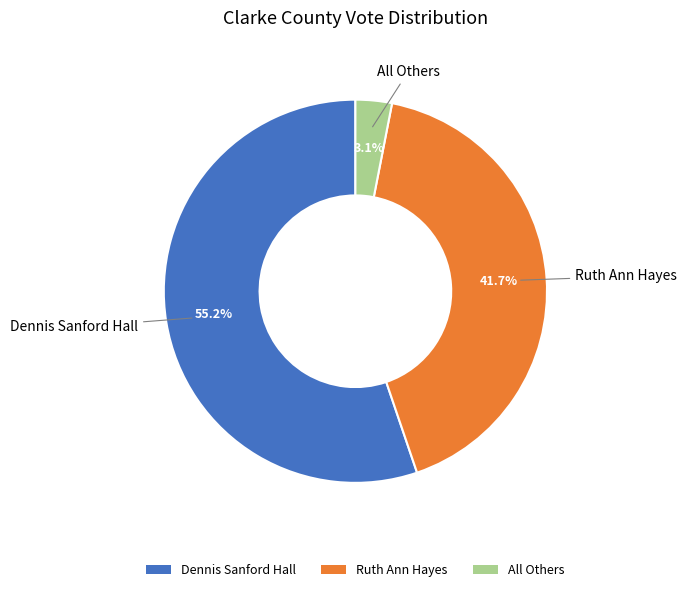

How many slices are in this pie chart?

3